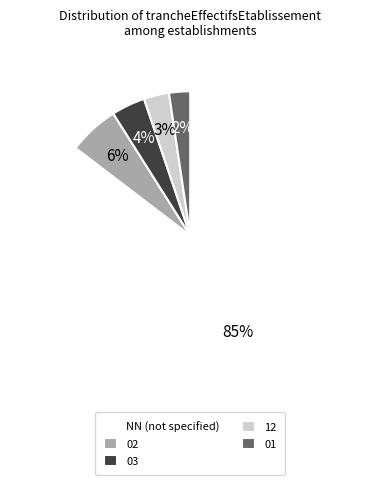

Combined, do 12 and 03 account for over 50%?

No